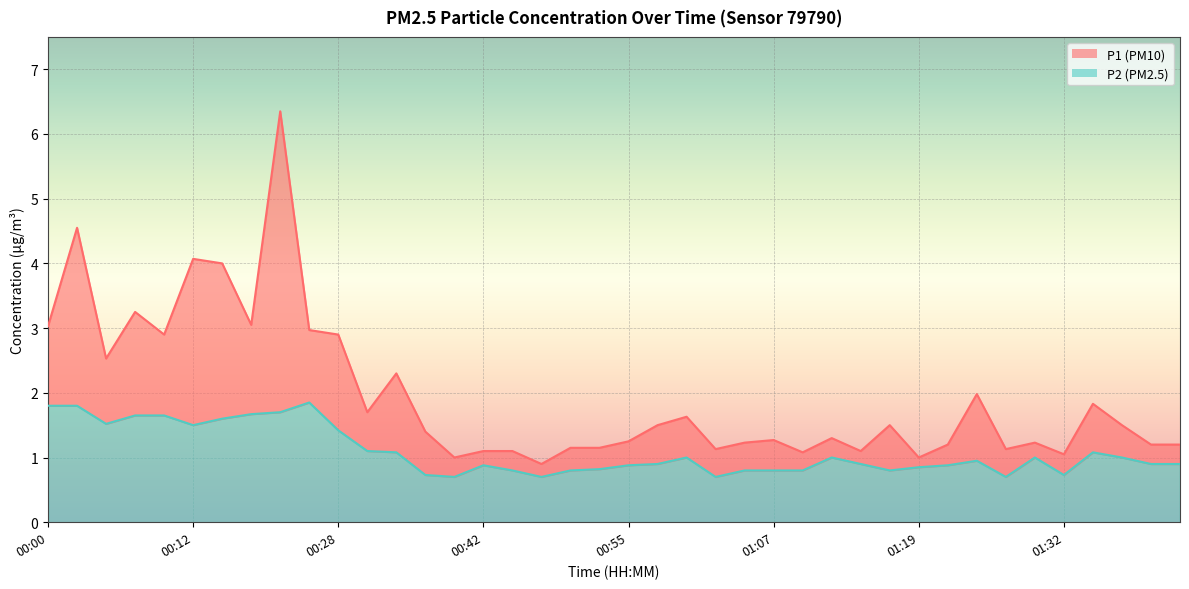

What position from the left is 00:45?

17